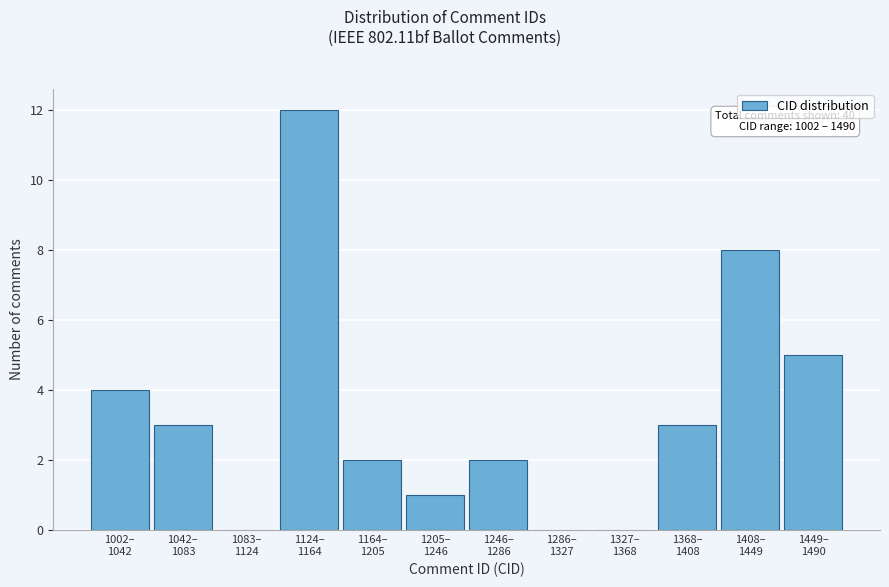

What is the greatest value displayed?

12